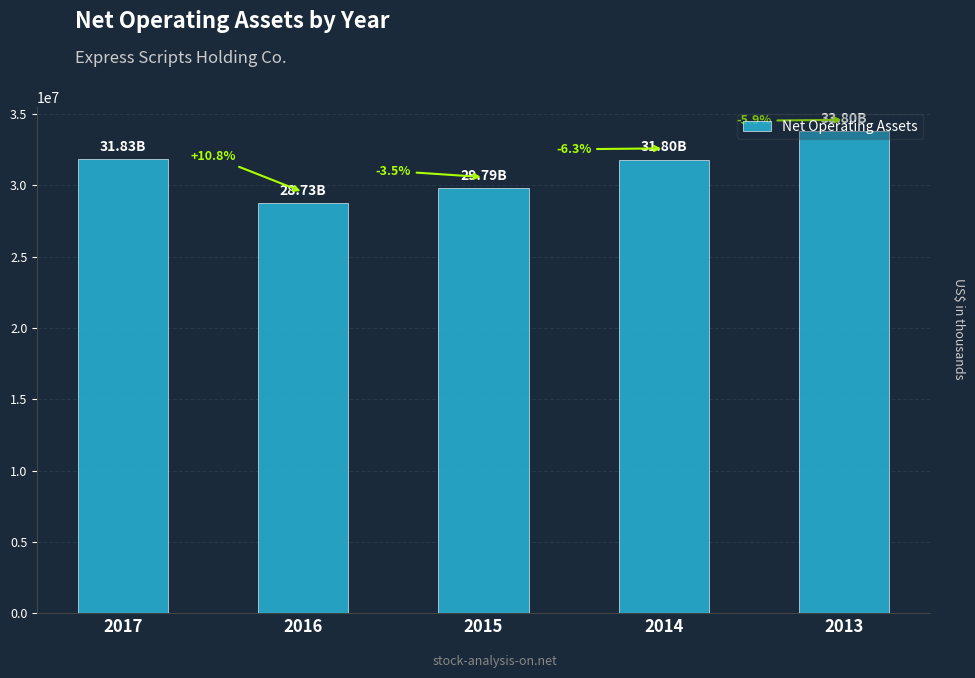

Which has a higher value, 2016 or 2013?

2013